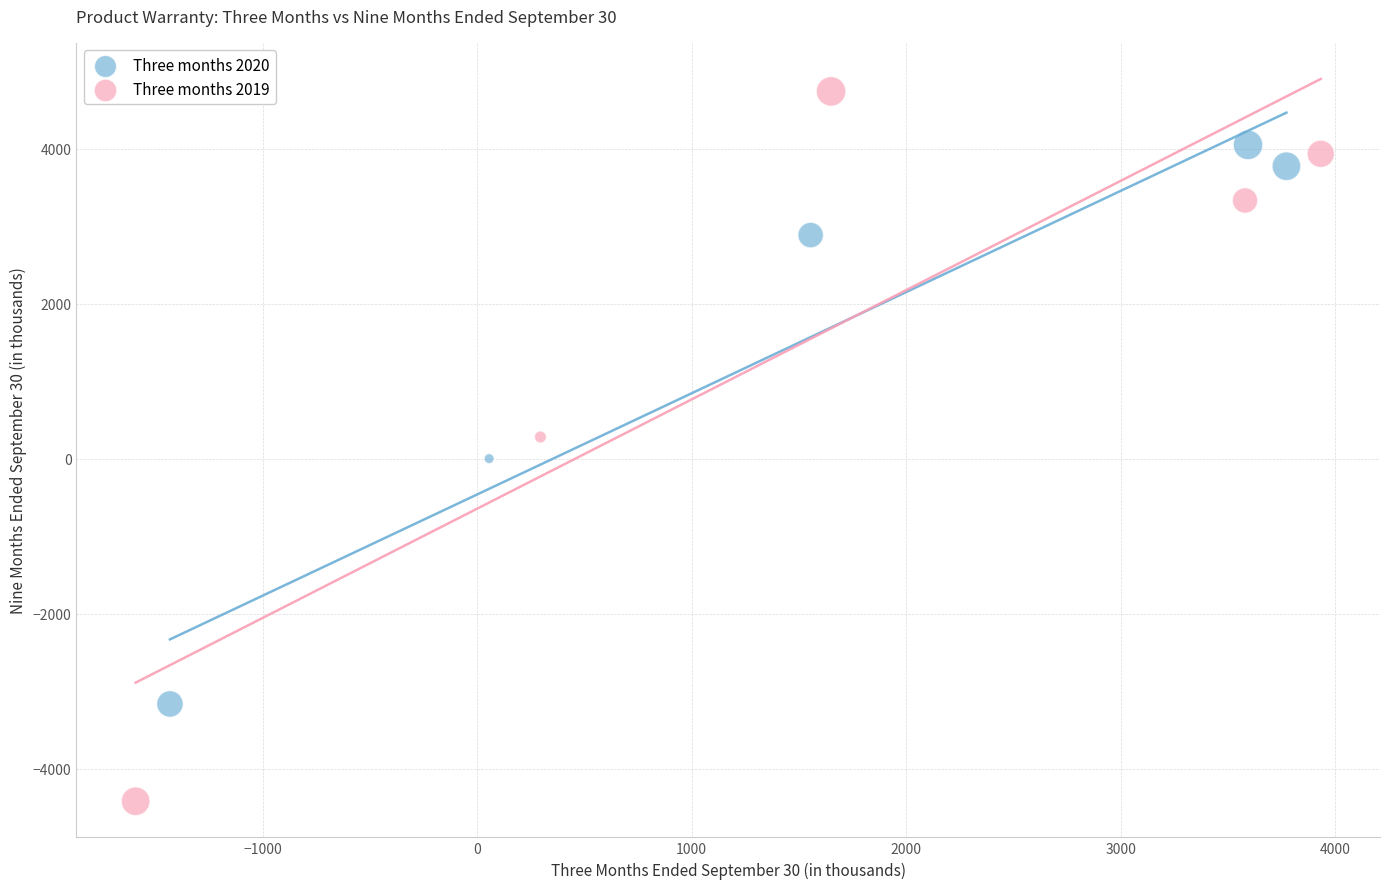

Which series has the widest spread of Y values?

Three months 2019